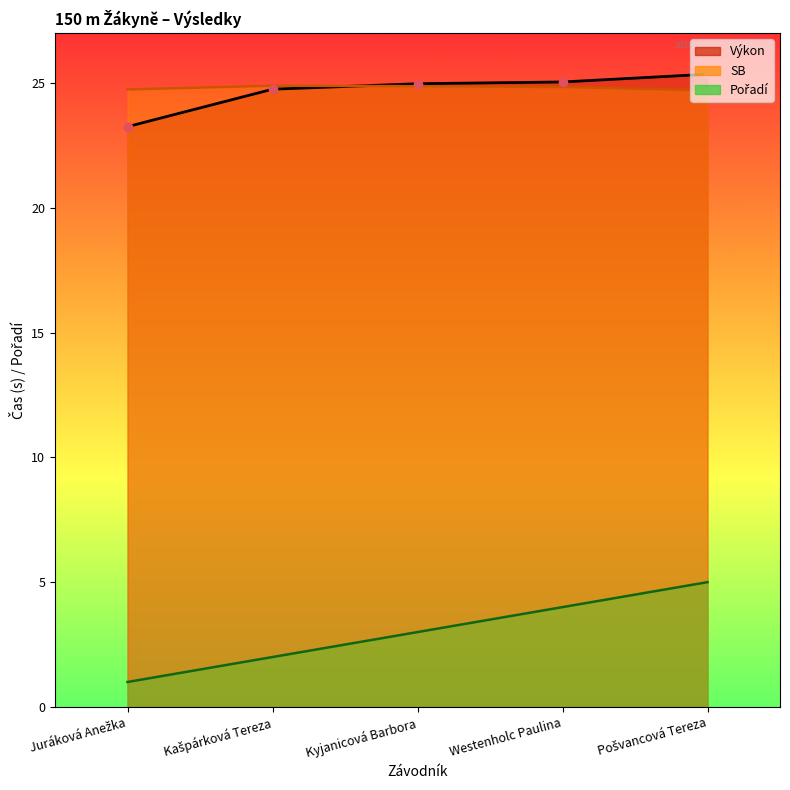

What is the sum of the Pořadí values at Juráková Anežka and Westenholc Paulina?

5.0